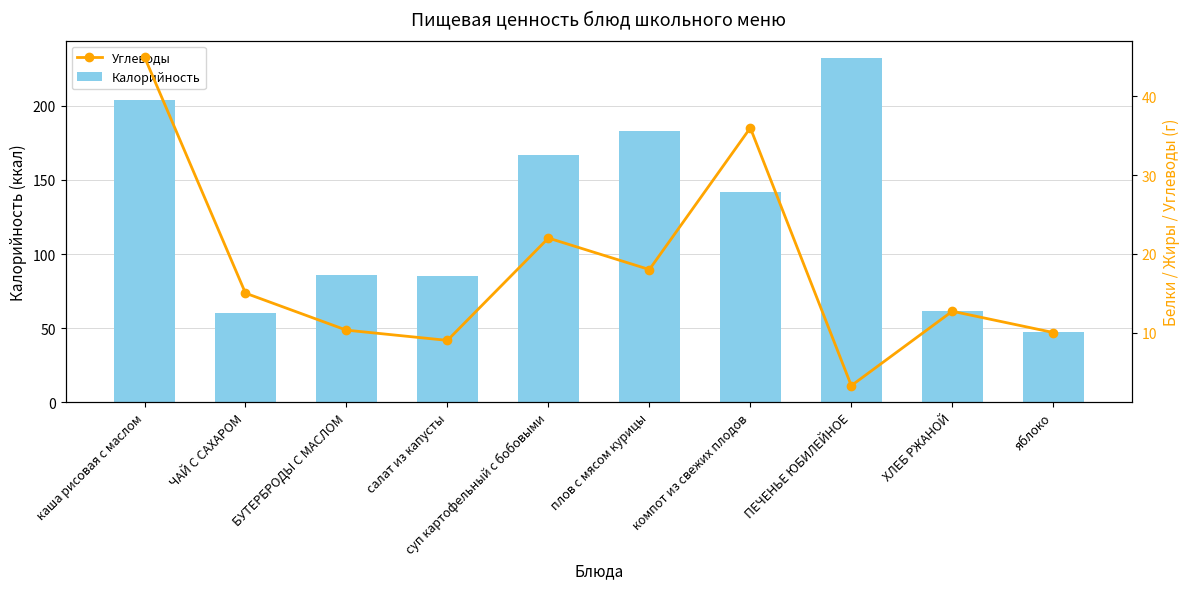

At how many categories does at least one series exceed 142?

4